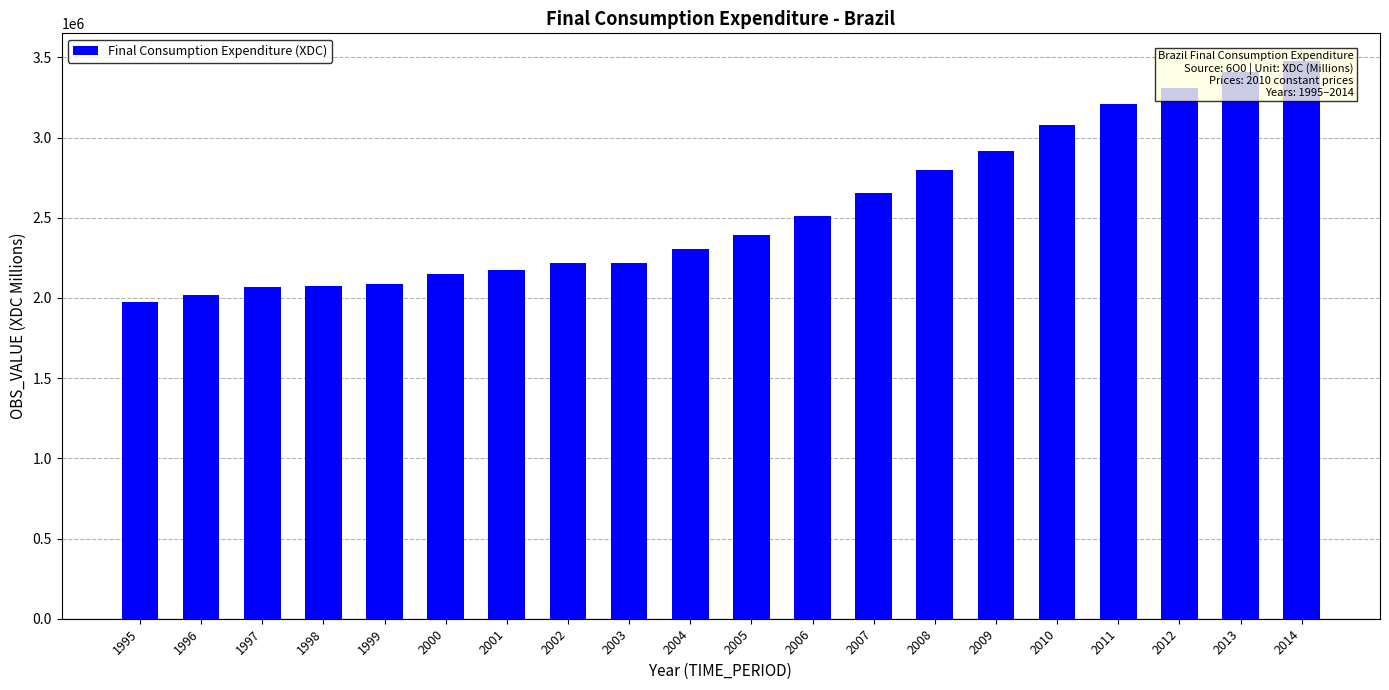

The value at 2007 is 2655750. True or false?

True